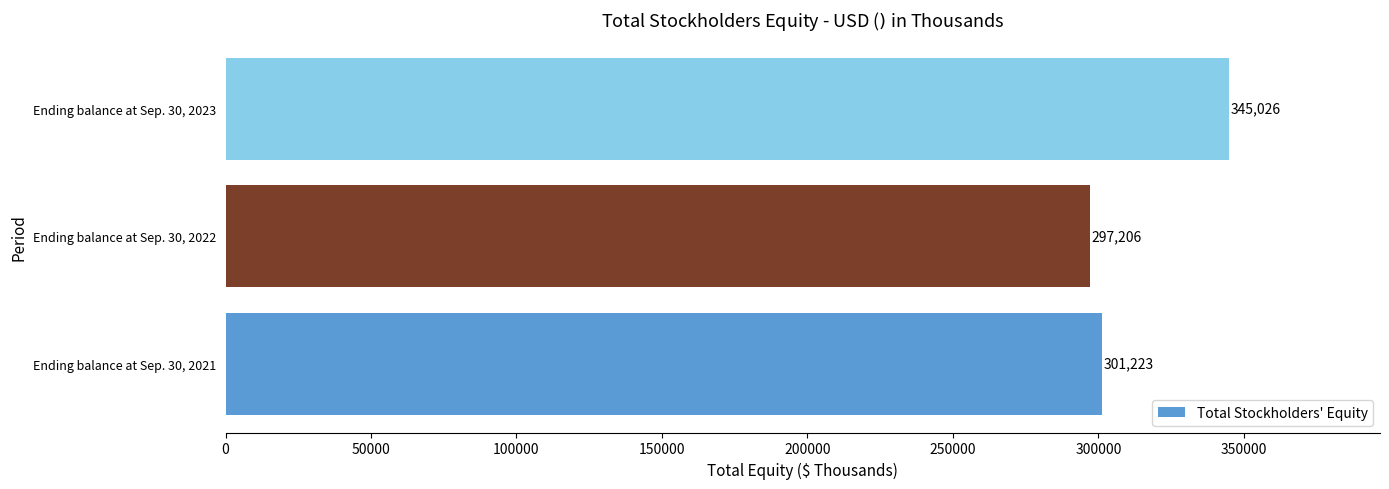

The chart shows a value of 297206 at Ending balance at Sep. 30, 2022. True or false?

True